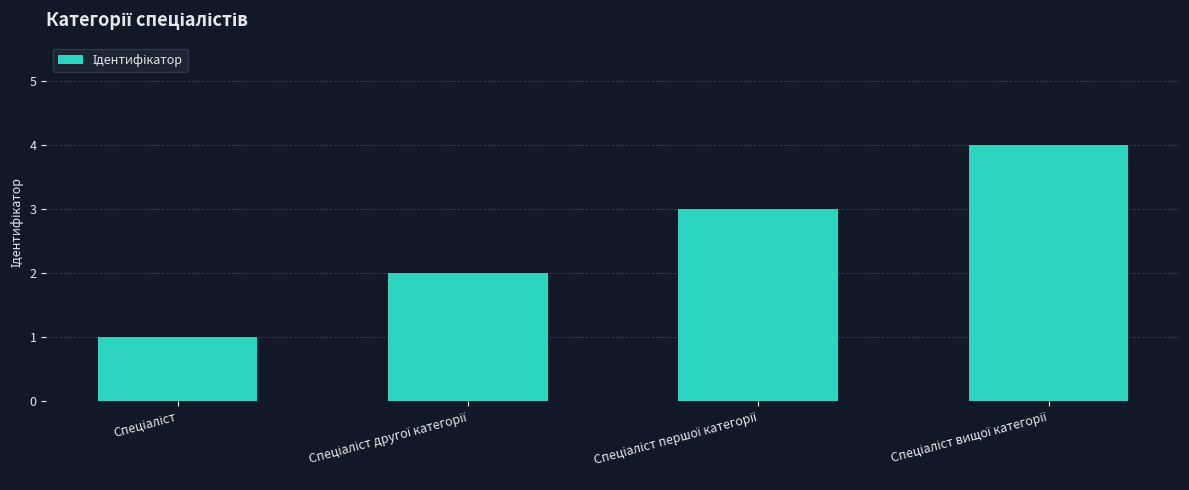

How many values are between 2 and 4?

3